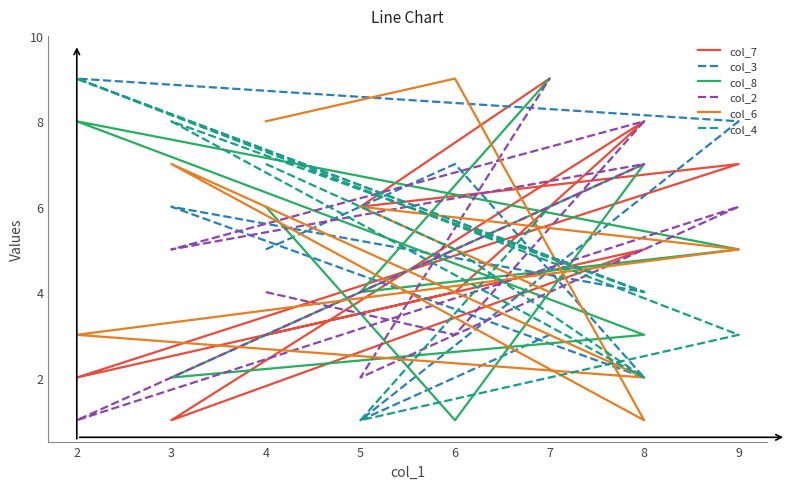

What is the difference between the highest and lowest values at 2?

8